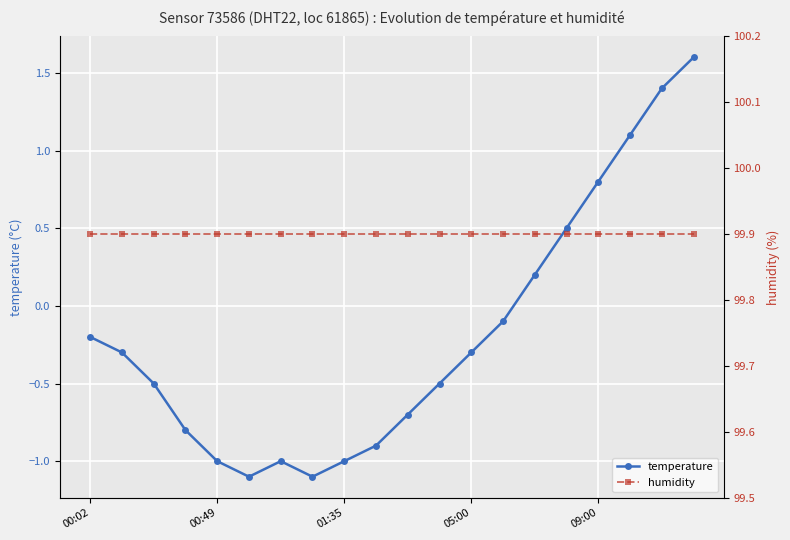

What is the maximum value for temperature?

1.6